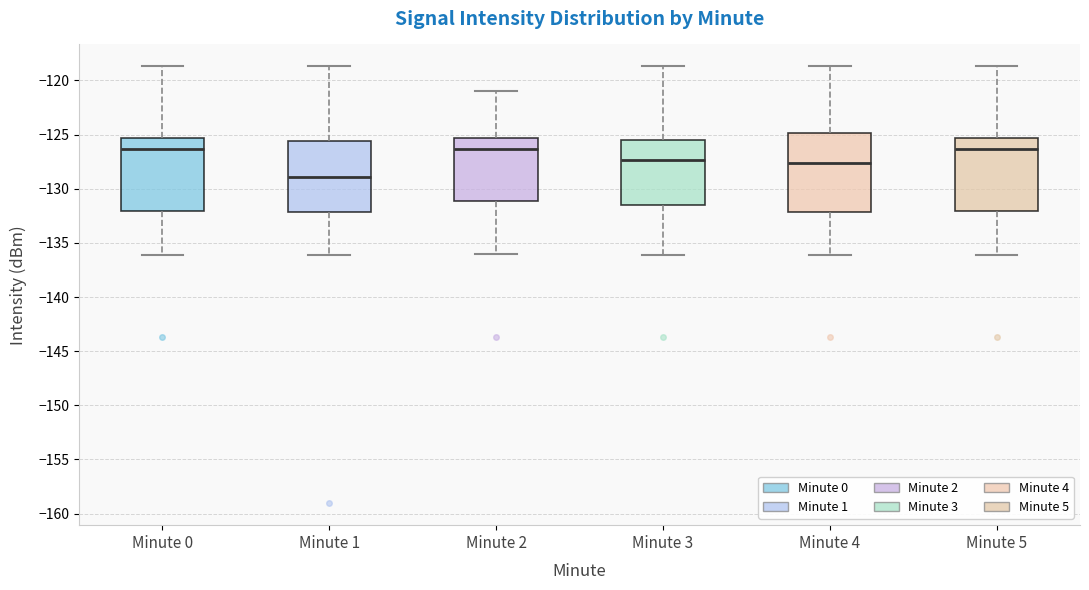

Where does the median line of the box for Minute 1 sit on the y-axis? The values are not printed on the chart, so give them approximately, as read against the axis.

-129.0